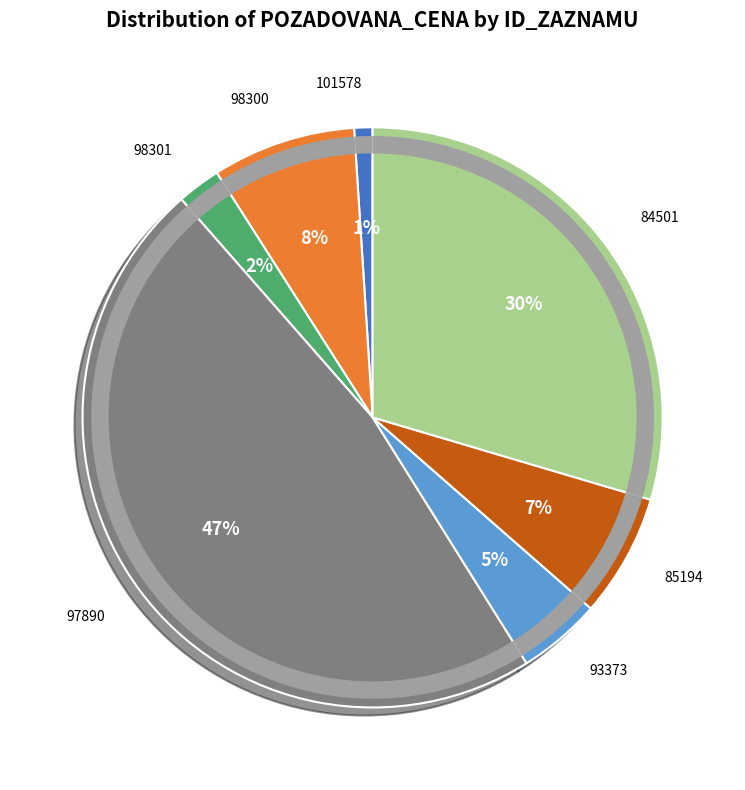

Does 93373 represent more than half of the total?

No